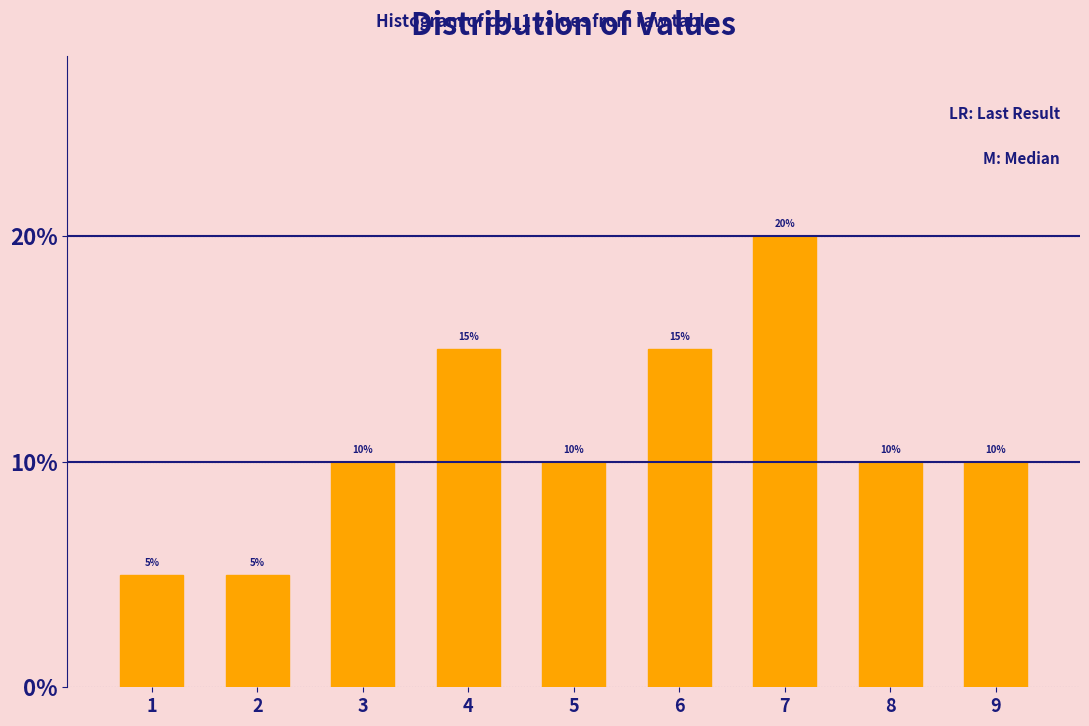

Reading right to left, transcribe all the data shown in this chart.

9=10	8=10	7=20	6=15	5=10	4=15	3=10	2=5	1=5